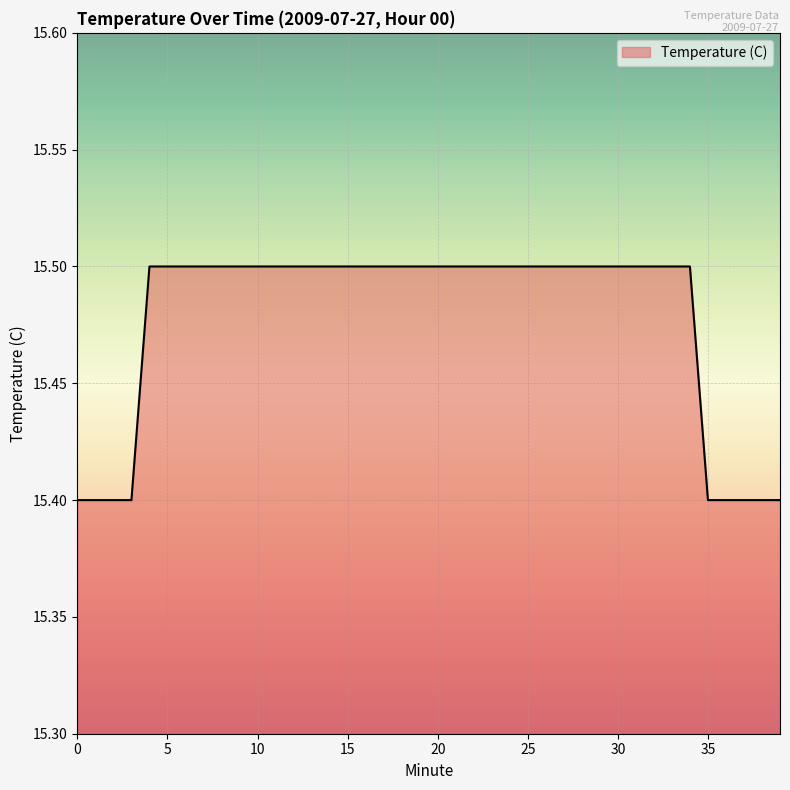

What is the maximum value shown in the chart?

15.5